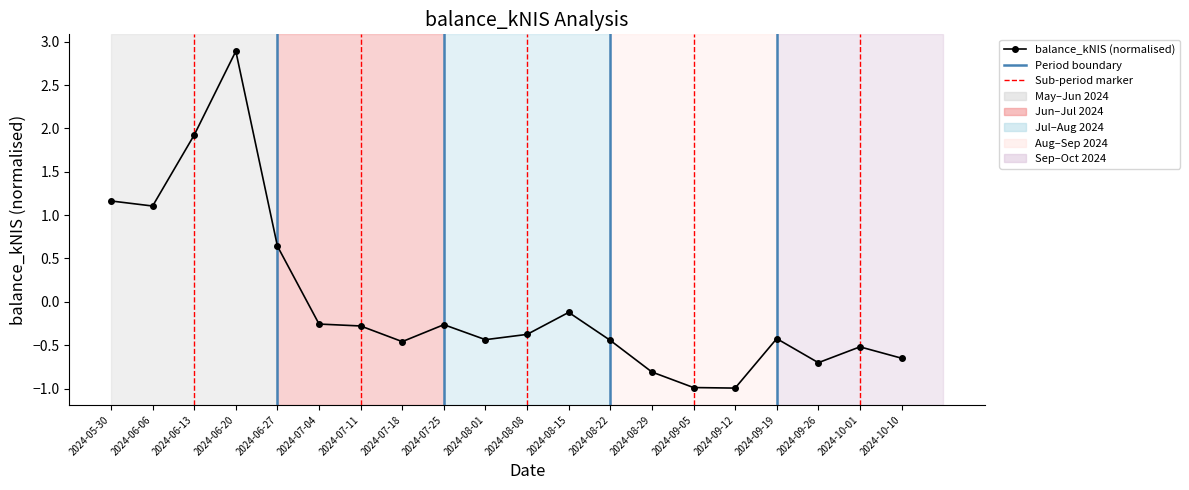

Which label corresponds to the largest value in the chart?

2024-06-20